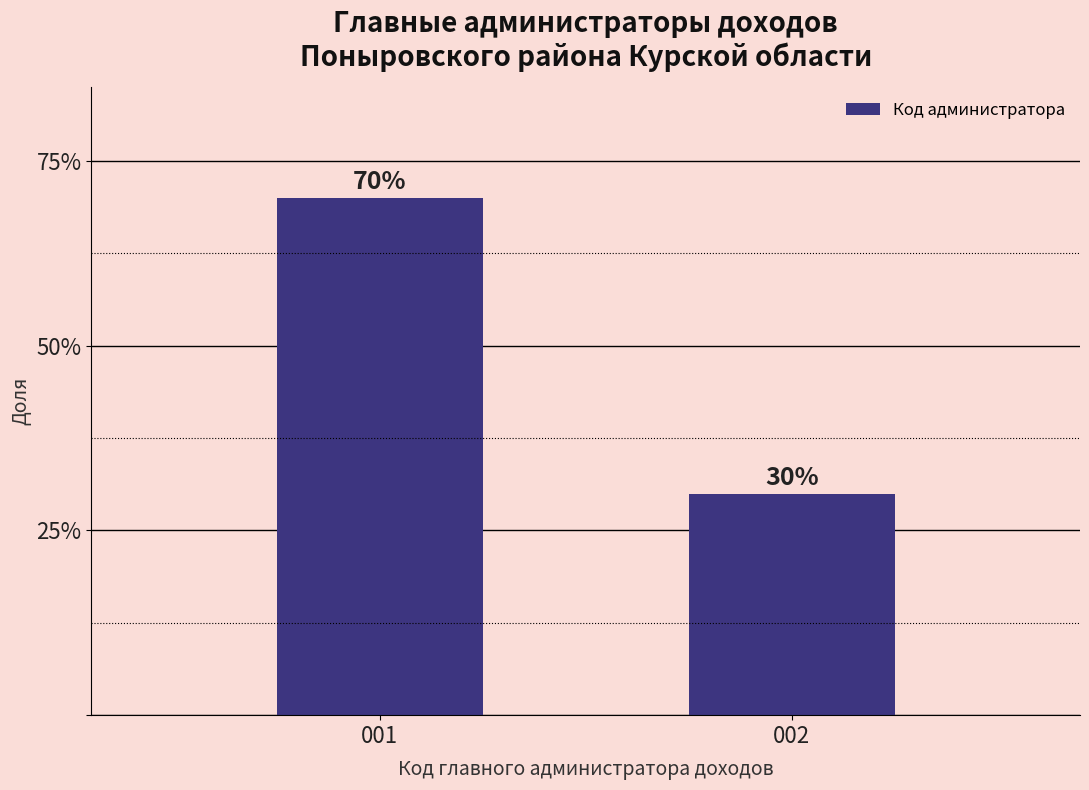

Reading left to right, list all the values displayed in this chart.

001=70	002=30